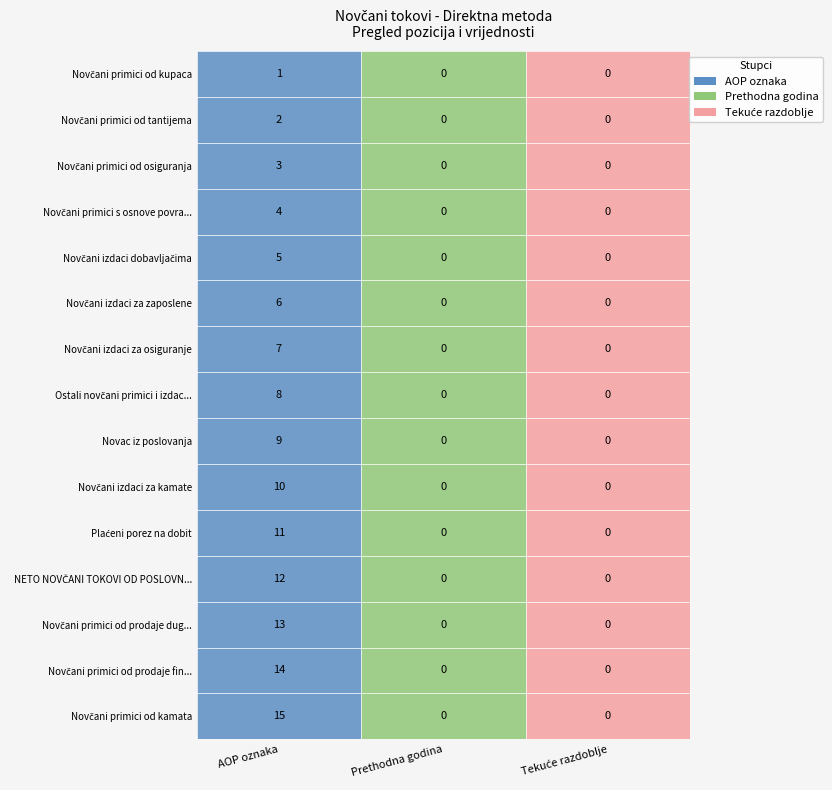

Reading left to right, list all the values displayed in this chart.

Novčani primici od kupaca: 0=1	1=0	2=0
Novčani primici od tantijema: 0=2	1=0	2=0
Novčani primici od osiguranja: 0=3	1=0	2=0
Novčani primici s osnove povrata poreza: 0=4	1=0	2=0
Novčani izdaci dobavljačima: 0=5	1=0	2=0
Novčani izdaci za zaposlene: 0=6	1=0	2=0
Novčani izdaci za osiguranje: 0=7	1=0	2=0
Ostali novčani primici i izdaci: 0=8	1=0	2=0
Novac iz poslovanja: 0=9	1=0	2=0
Novčani izdaci za kamate: 0=10	1=0	2=0
Plaćeni porez na dobit: 0=11	1=0	2=0
NETO NOVČANI TOKOVI OD POSLOVNIH AKT.: 0=12	1=0	2=0
Novčani primici od prodaje dugotrajne imovine: 0=13	1=0	2=0
Novčani primici od prodaje financ. imovine: 0=14	1=0	2=0
Novčani primici od kamata: 0=15	1=0	2=0